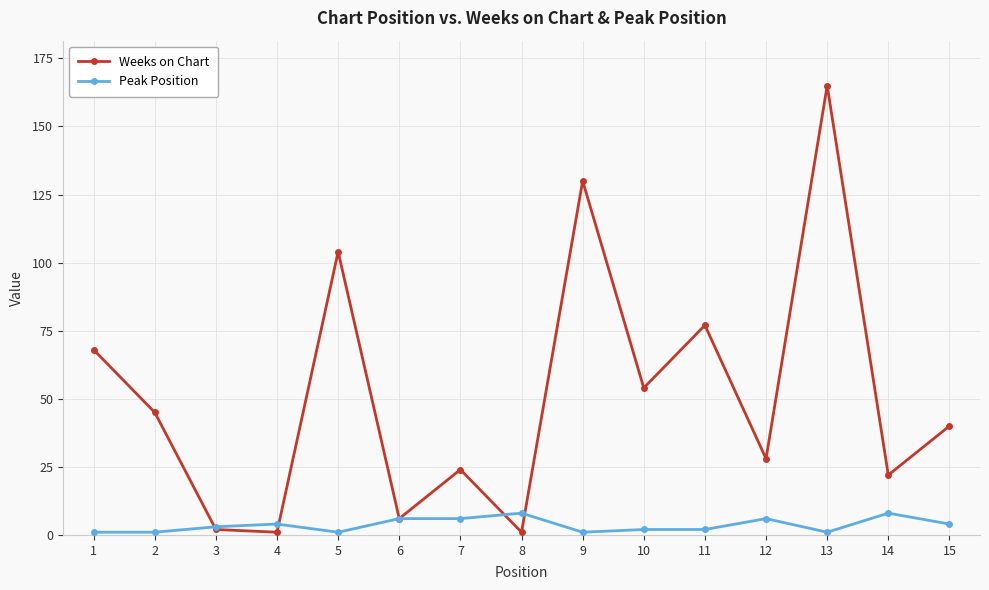

True or false: Peak Position has more than 2 points higher than both neighbors.

True